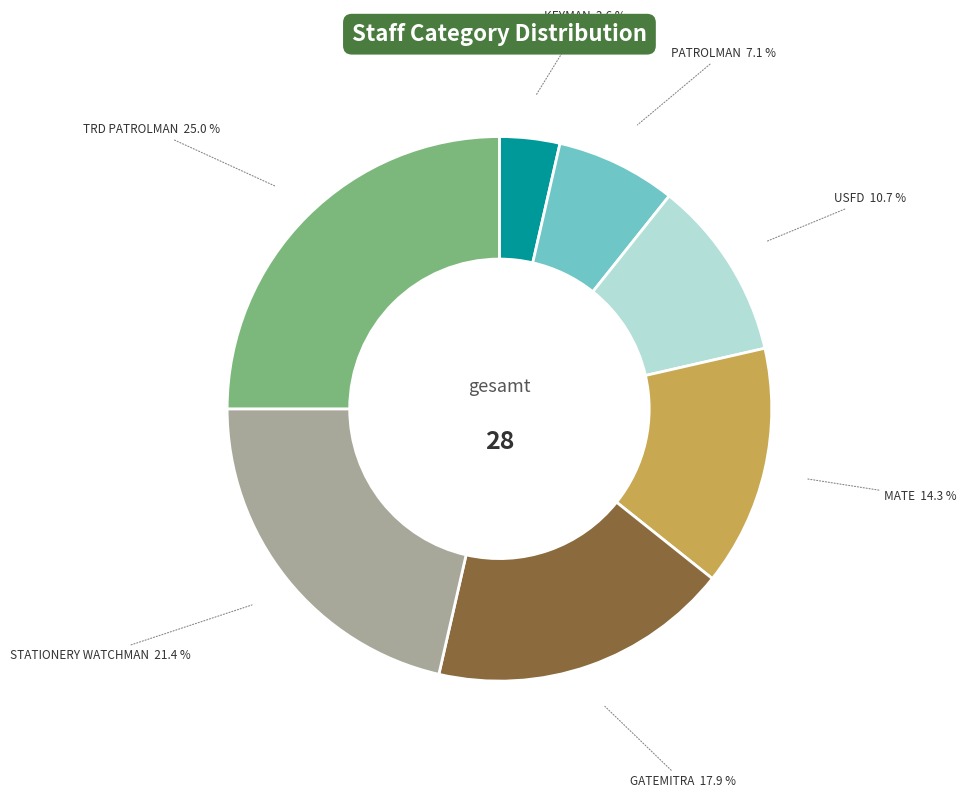

Is there any slice that represents more than half of the pie?

No